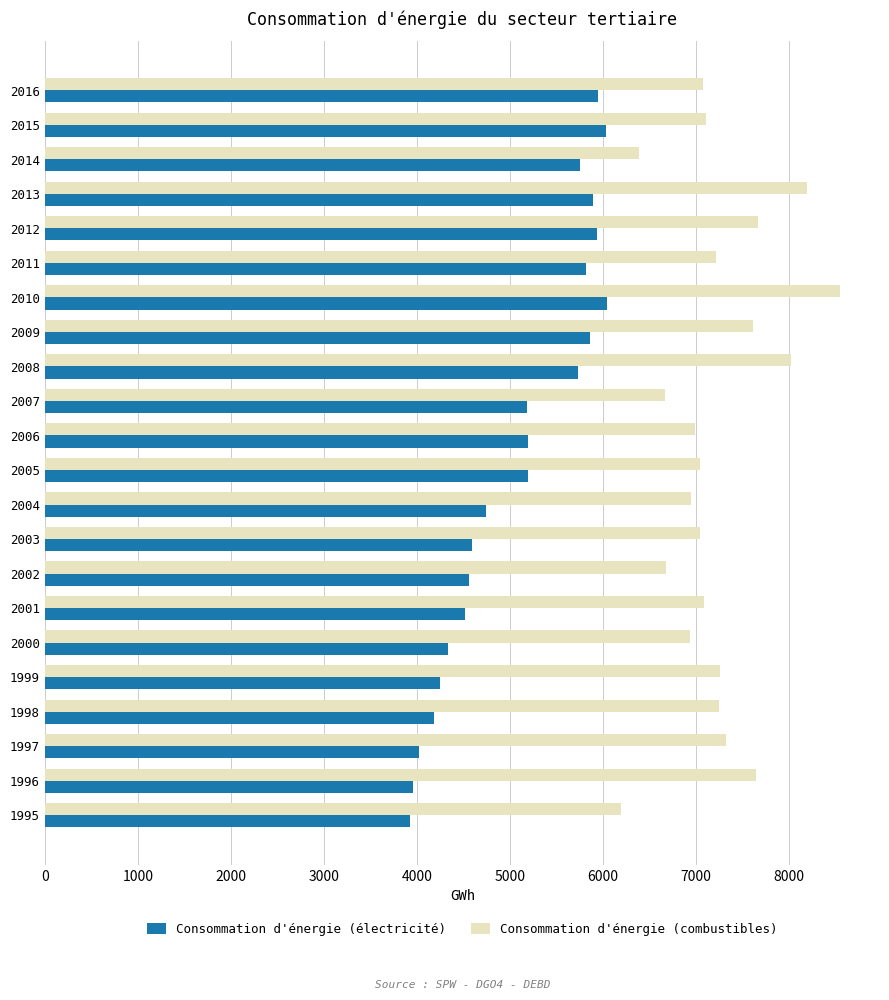

Which series has the largest total across all categories?

Consommation d'énergie (combustibles)